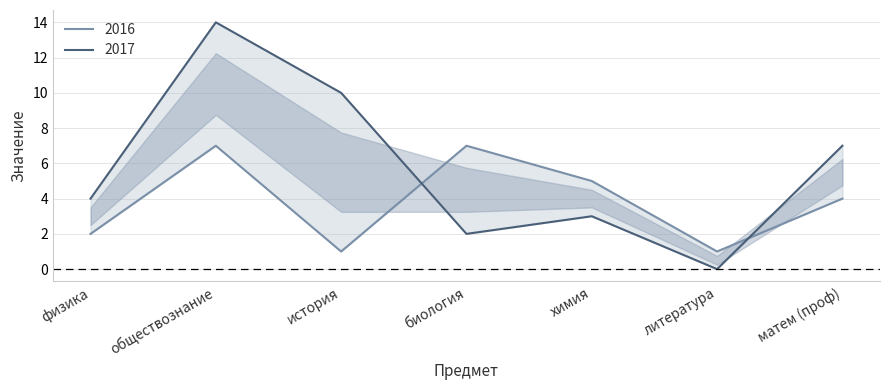

Where is 2017 nearest to the value 7?

матем (проф)